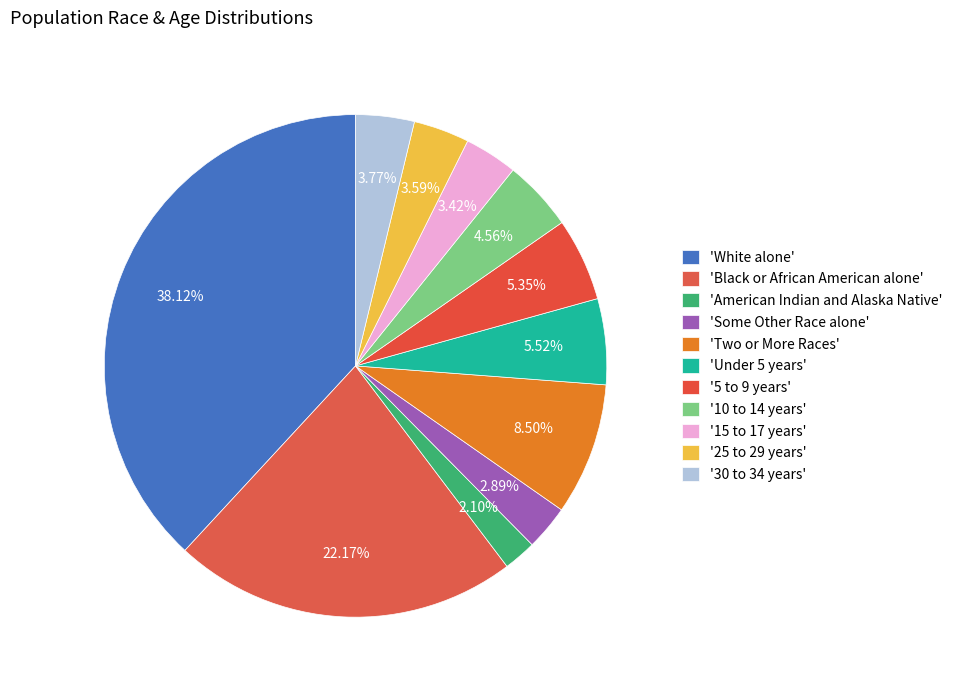

How many segments does this pie chart have?

11